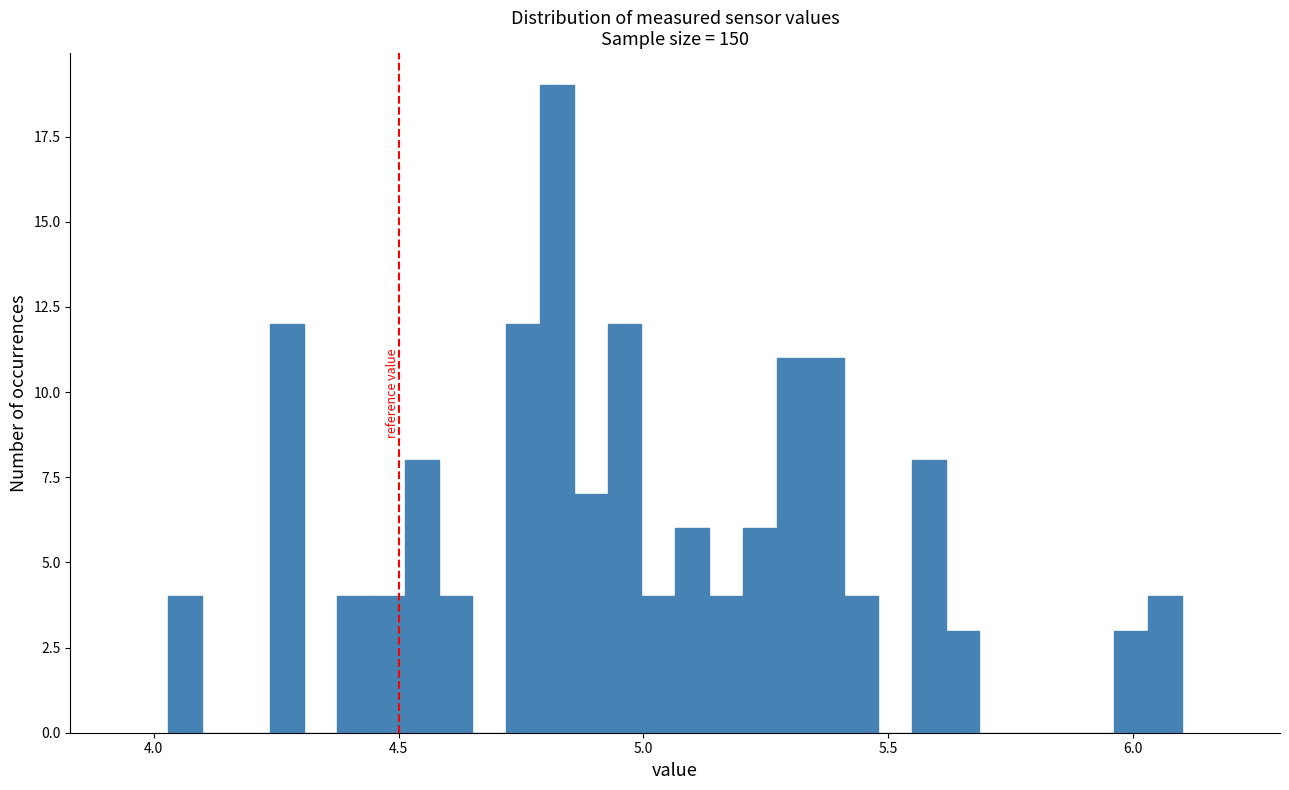

Read against the x-axis, roughly where is the centre of the tallest bar?

4.80